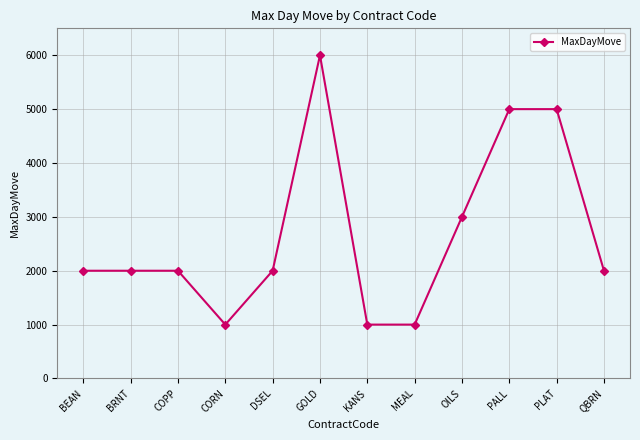

Is it true that the value at QBRN is 857?

False